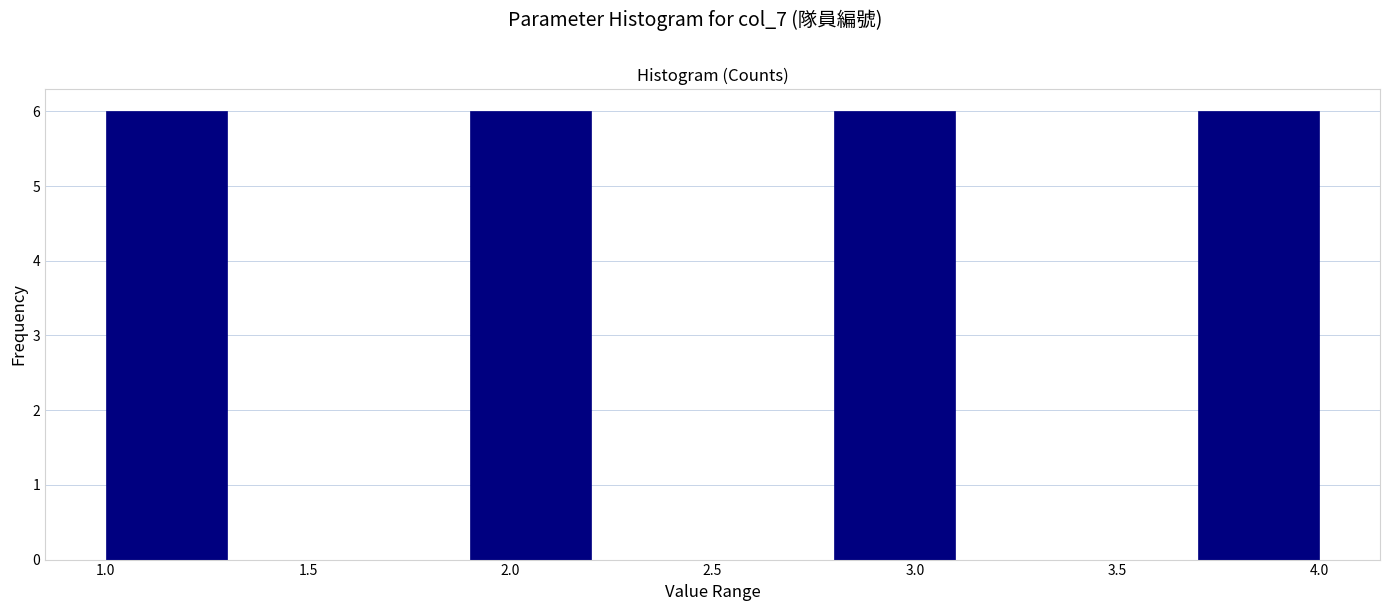

Reading left to right, list every bar in this chart as the range it spans on the x-axis followed by its height. The values are not printed on the chart, so give them approximately, as read against the axis.

1.0 to 1.3: 6
1.3 to 1.6: 0
1.6 to 1.9: 0
1.9 to 2.2: 6
2.2 to 2.5: 0
2.5 to 2.8: 0
2.8 to 3.1: 6
3.1 to 3.4: 0
3.4 to 3.7: 0
3.7 to 4.0: 6